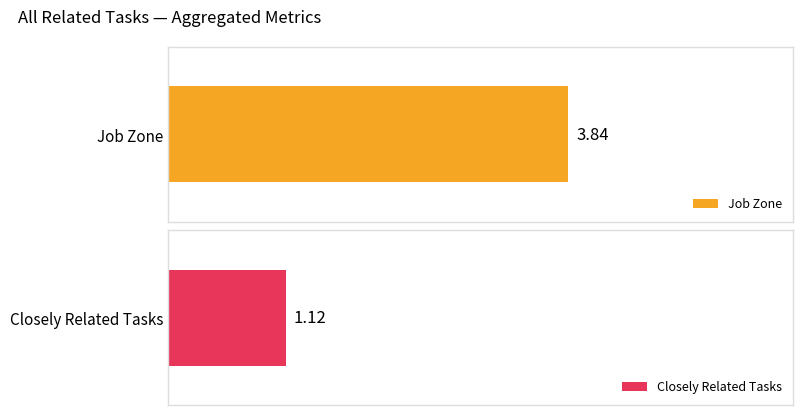

Is it true that Job Zone equals 0 at 4?

False